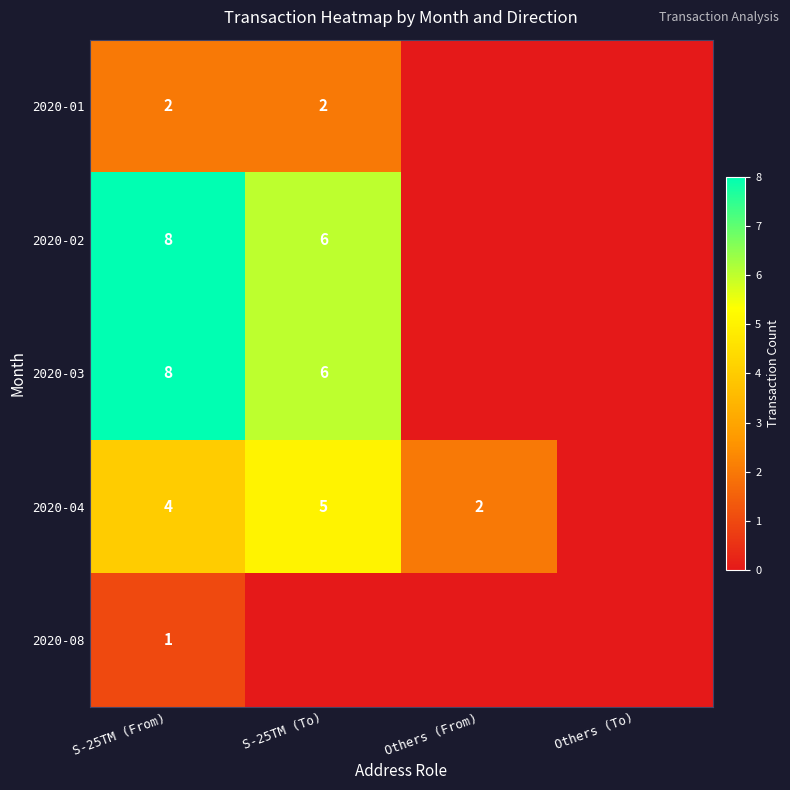

Which has a higher value, S-25TM (From) or Others (From)?

S-25TM (From)